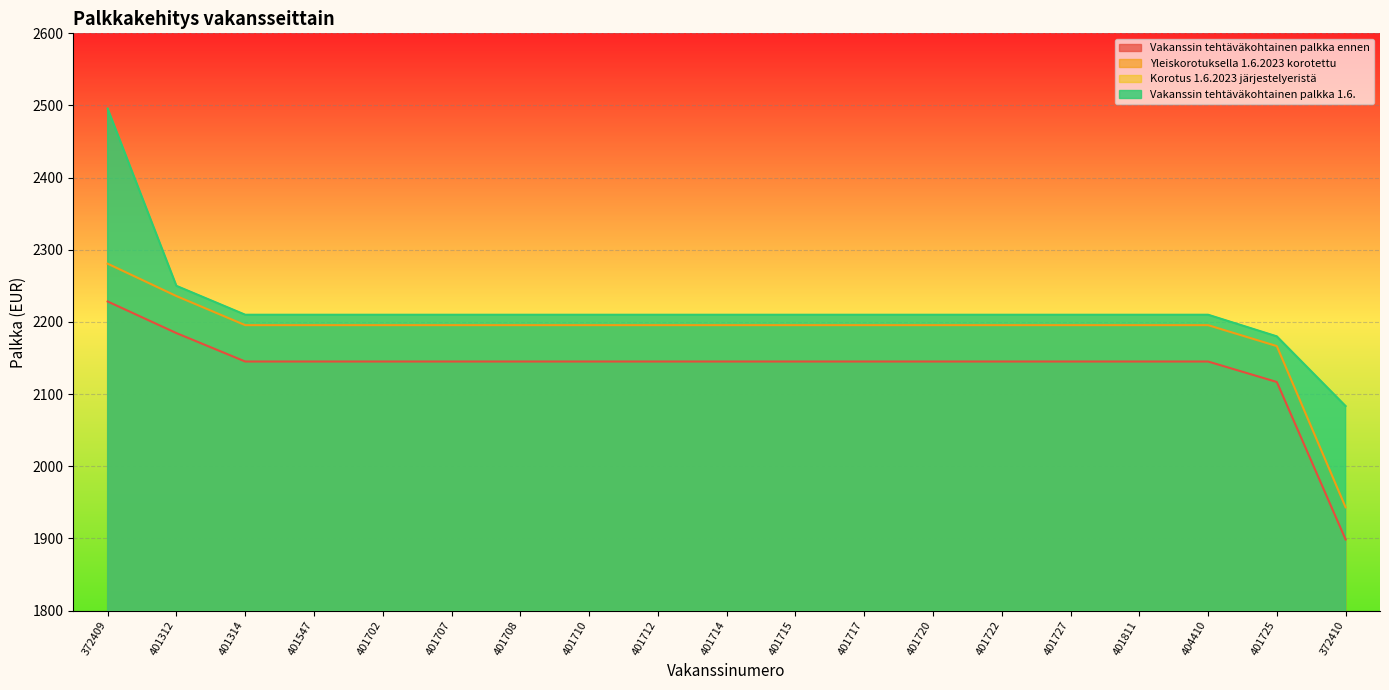

How many distinct data groups are displayed?

4